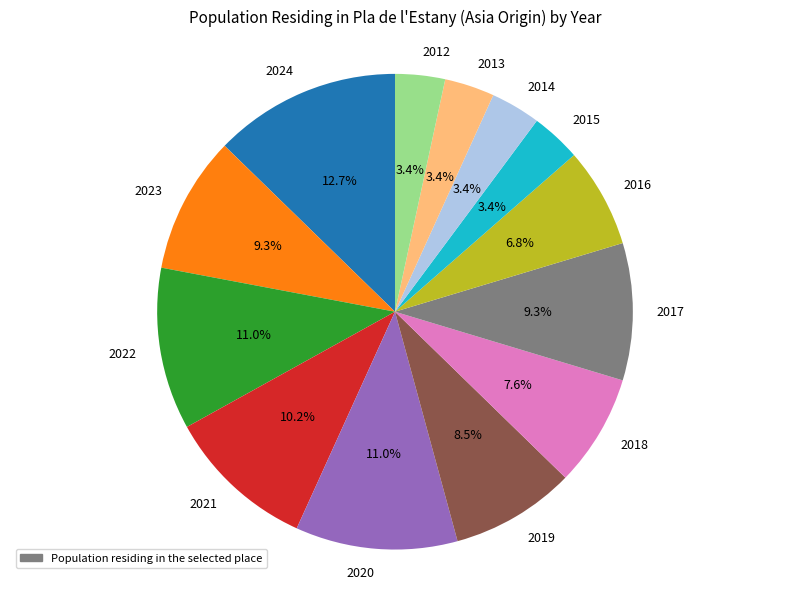

Is the sum of 2023 and 2013 greater than half?

No